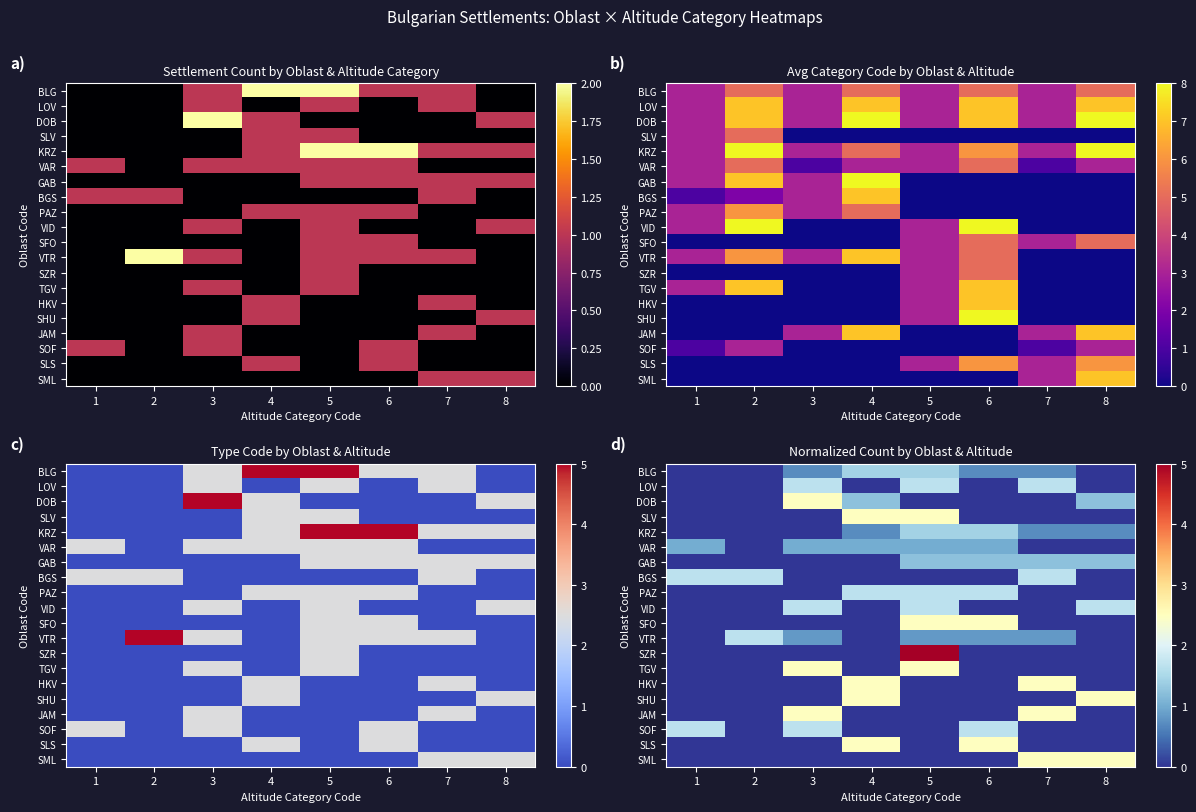

At which label is DOB closest to 1?

4